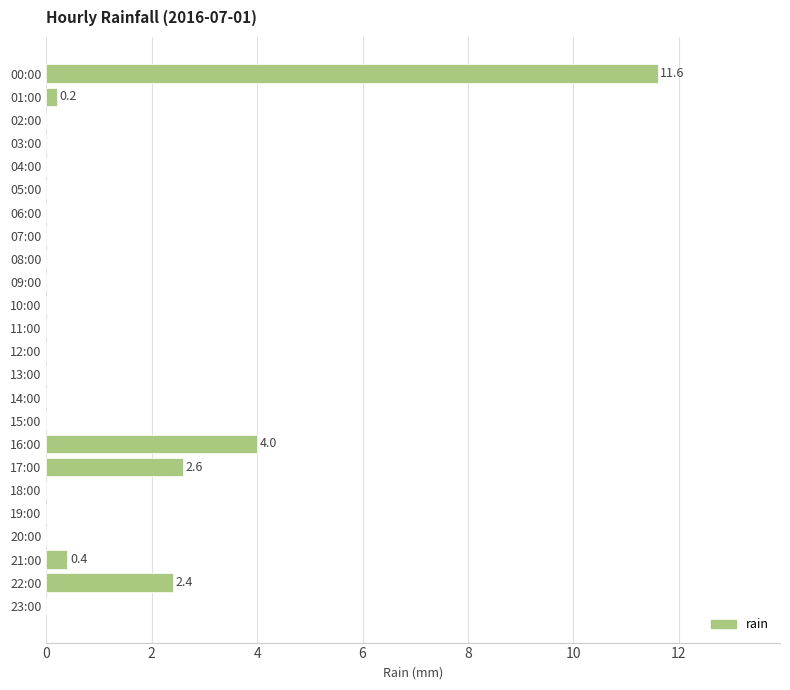

What is the change in value from 12:00 to 22:00?

+2.4